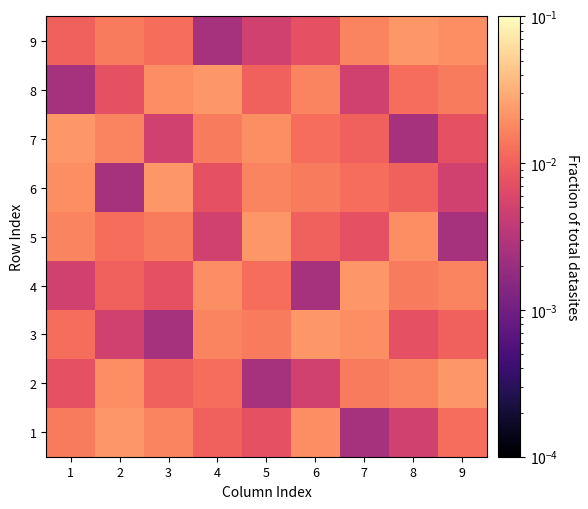

What is the total value across all series at 1?

0.1